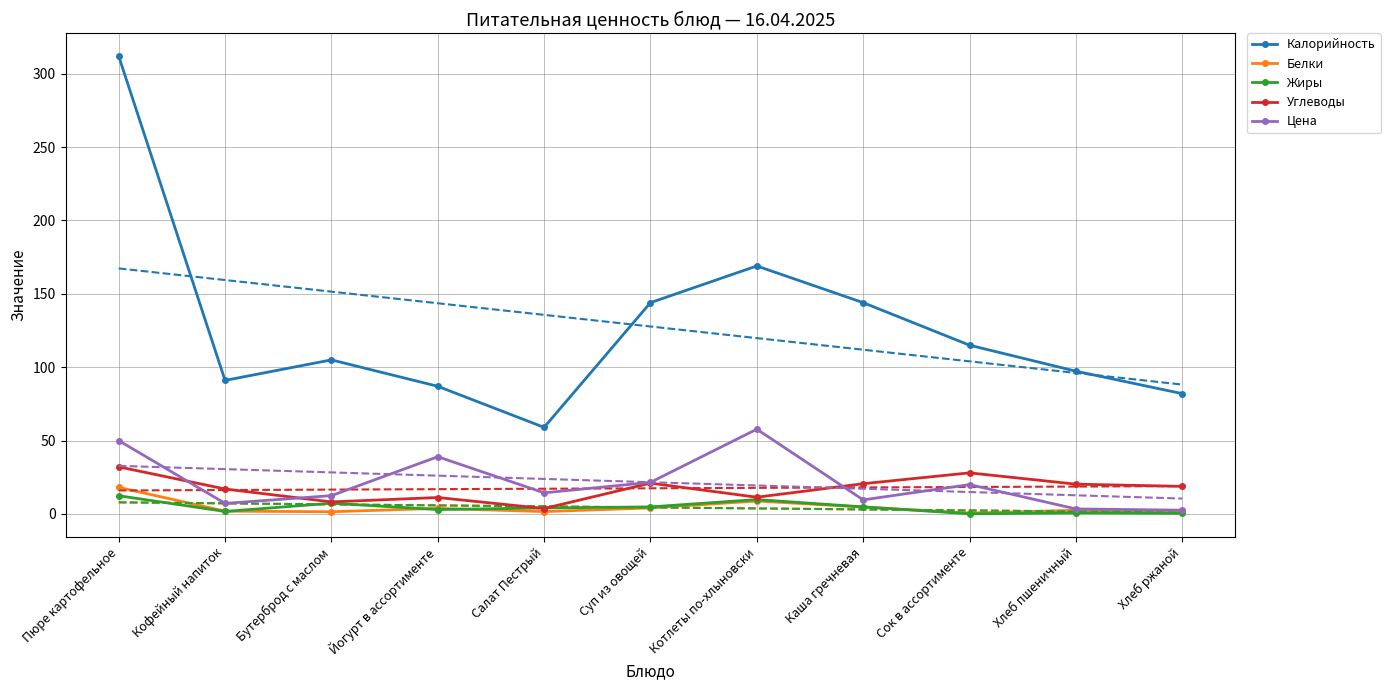

What are all the series names shown in the legend?

Калорийность, Белки, Жиры, Углеводы, Цена